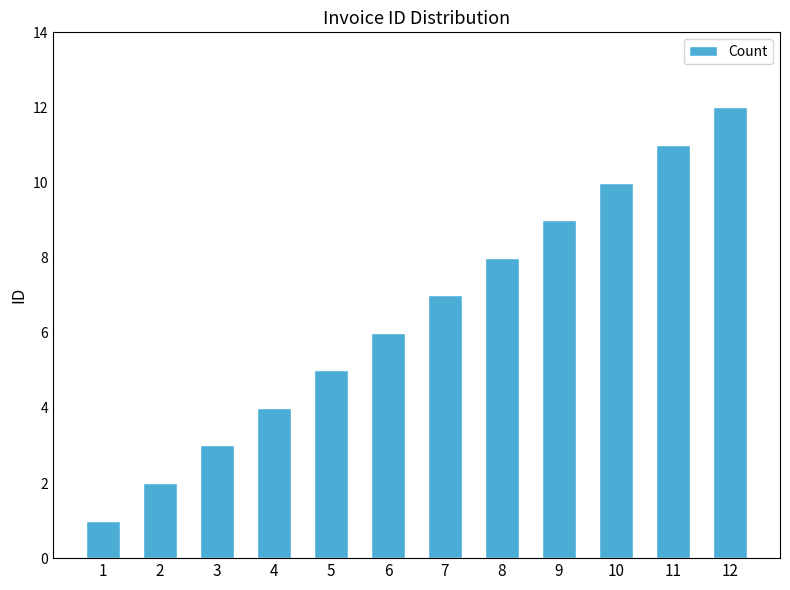

What is the change in value from 7 to 9?

+2